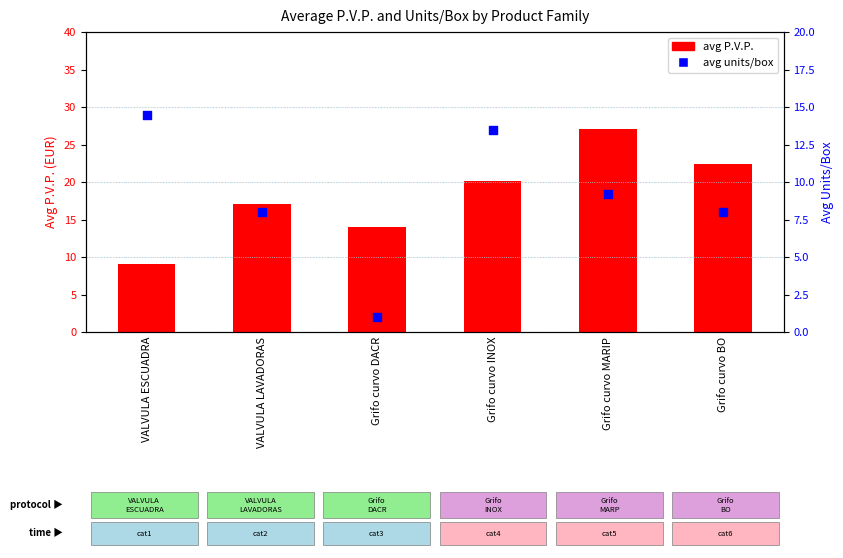

What is the total value across all series at Grifo curvo MARIP?

36.3